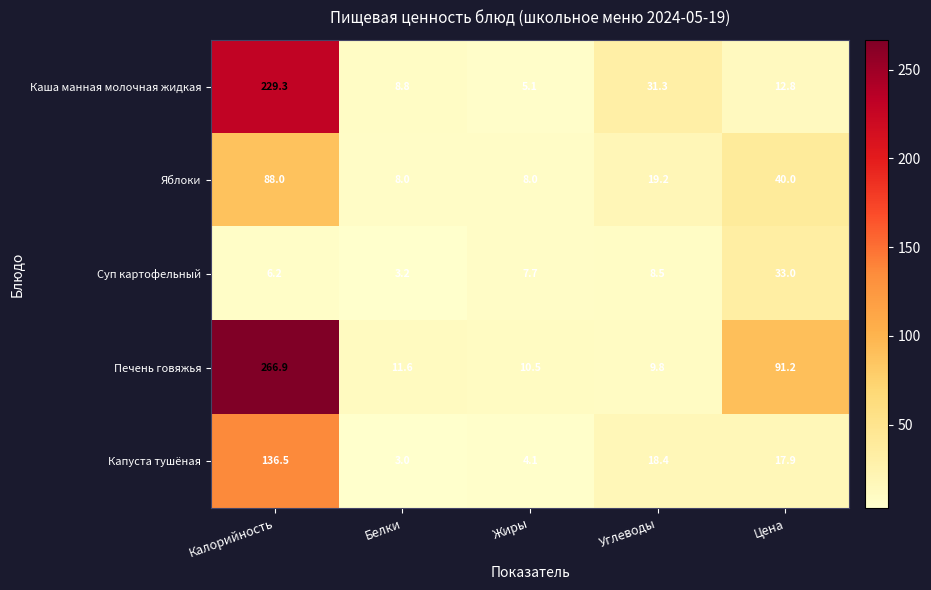

Rank the series at Углеводы from lowest to highest value.

Суп картофельный, Печень говяжья, Капуста тушёная, Яблоки, Каша манная молочная жидкая